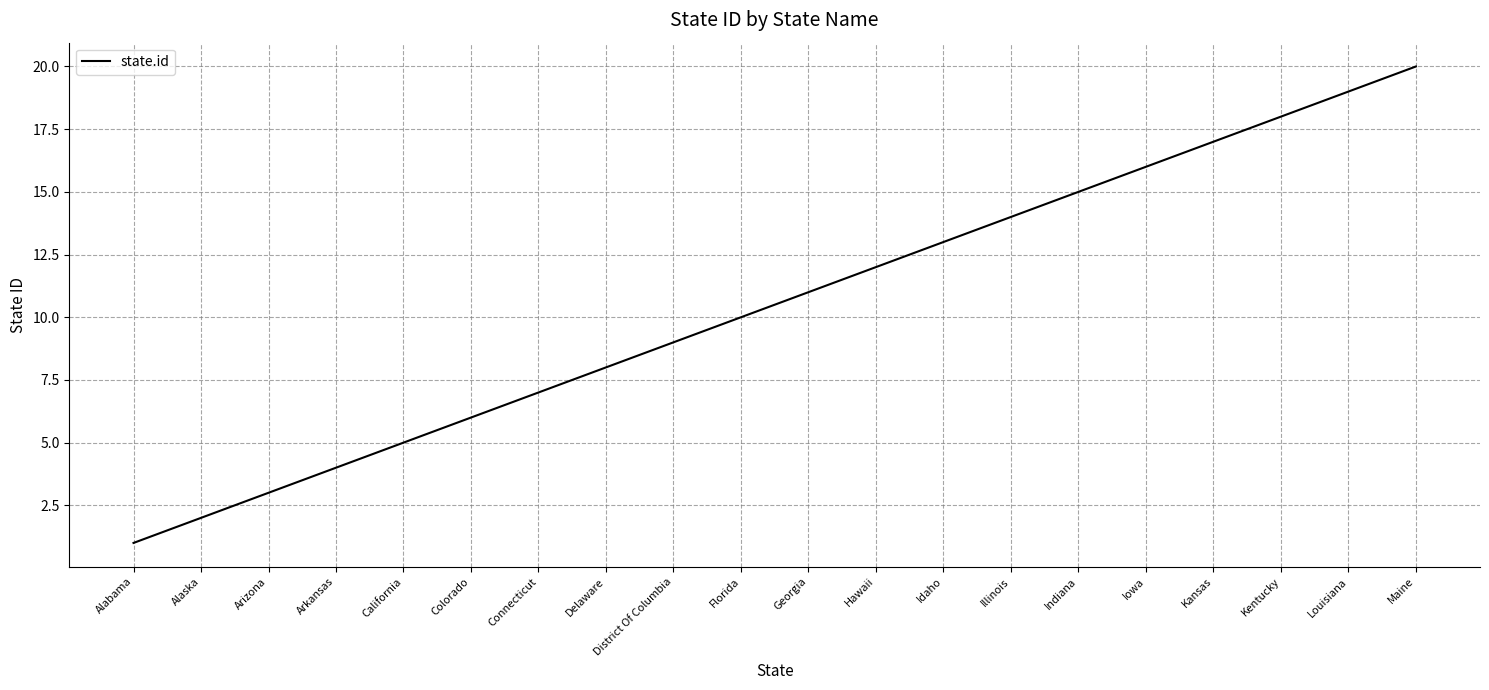

The chart shows a value of 6 at Arkansas. True or false?

False